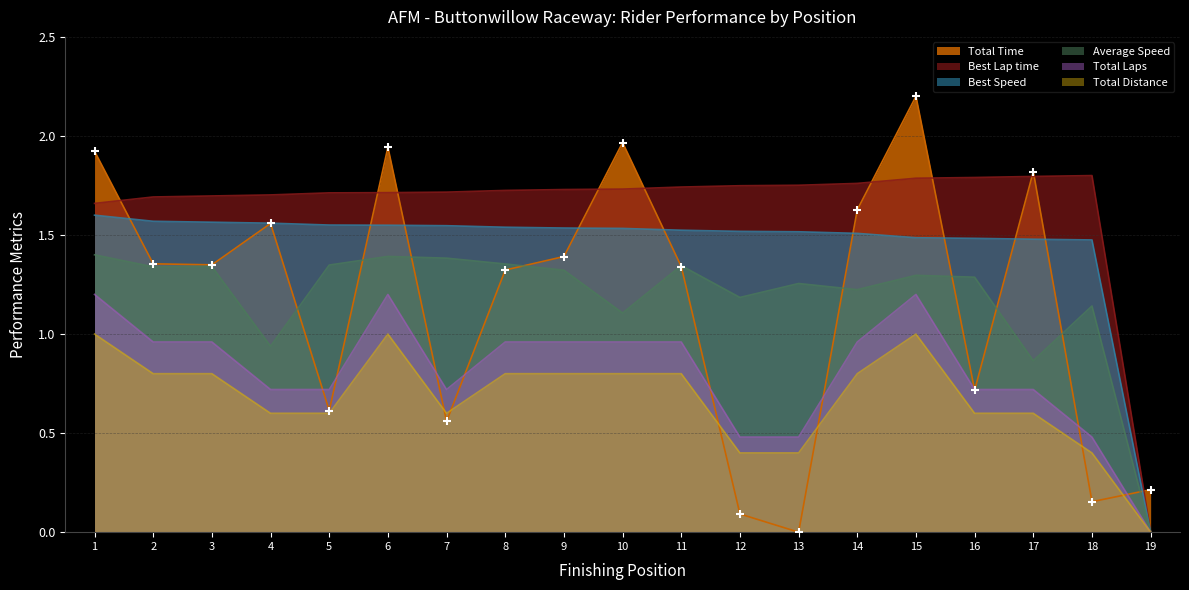

What are all the series names shown in the legend?

Total Time, Best Lap time, Best Speed, Average Speed, Total Laps, Total Distance